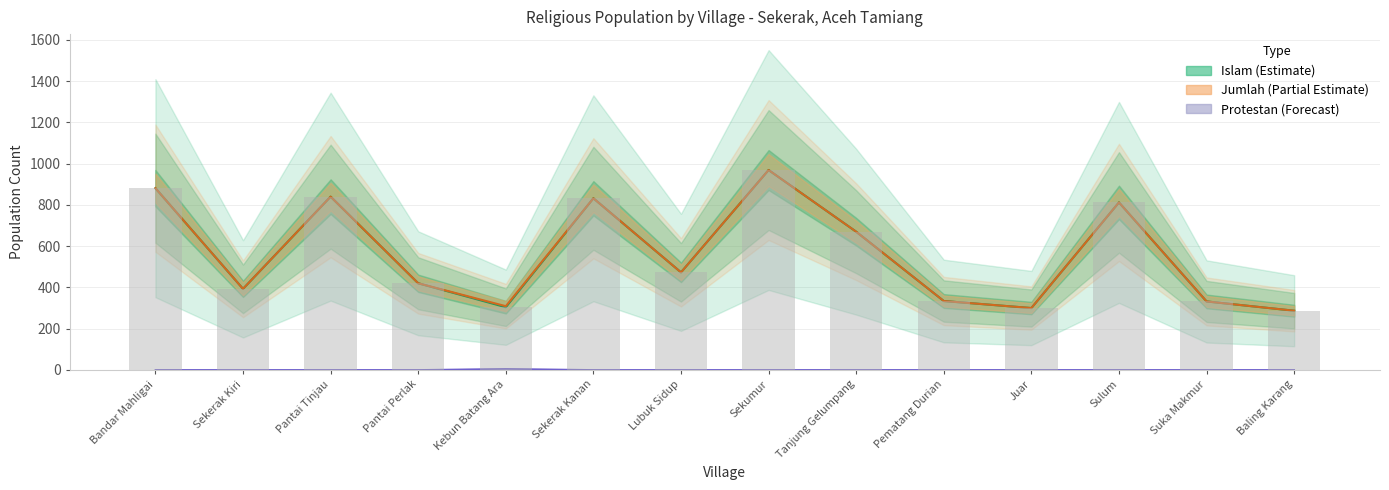

What is the difference between the ISLAM values at Sekerak Kanan and Pantai Tinjau?

8